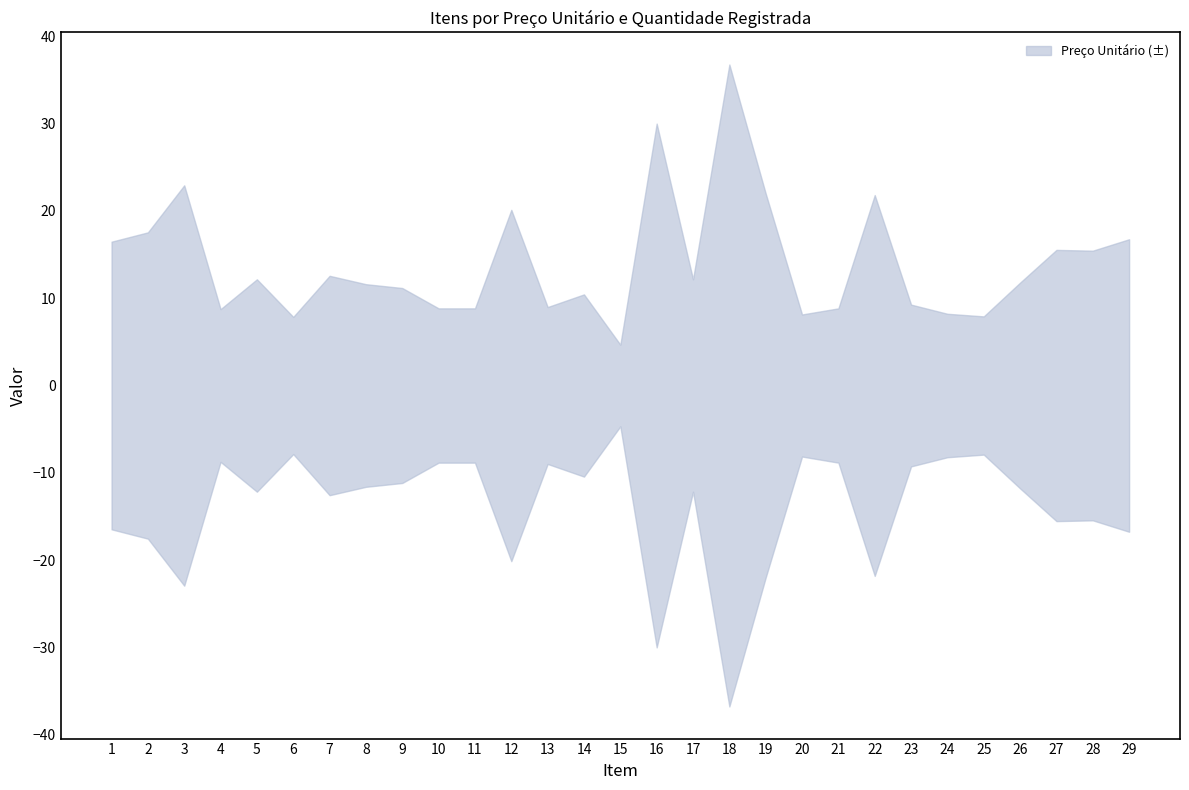

Rank the categories by value from highest to lowest.

18, 16, 3, 19, 22, 12, 2, 29, 1, 27, 28, 7, 5, 17, 26, 8, 9, 14, 23, 13, 10, 11, 21, 4, 24, 20, 25, 6, 15